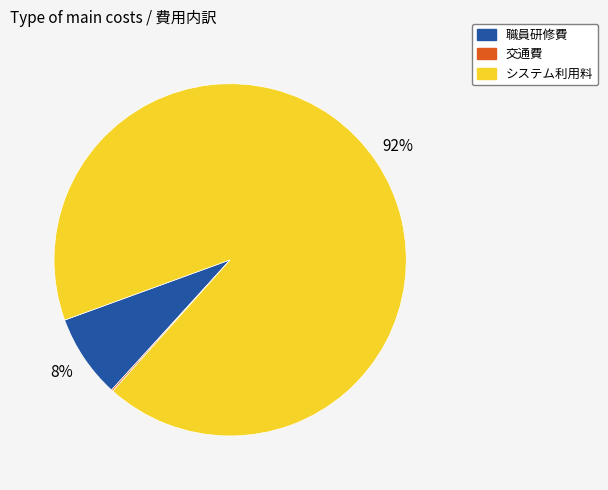

What percentage is the 職員研修費 slice, to the nearest percent?

8%